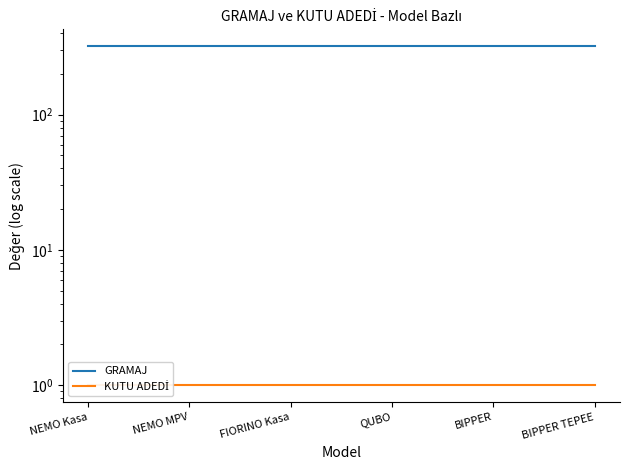

Which label corresponds to the smallest value in the chart?

NEMO Kasa